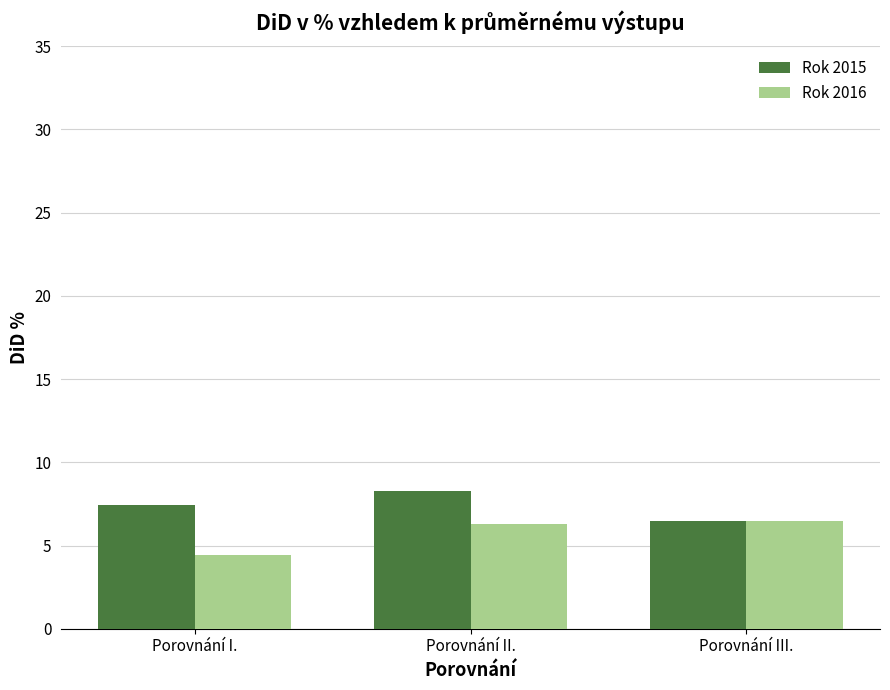

What is the spread (max minus min) of values at Porovnání I.?

3.0